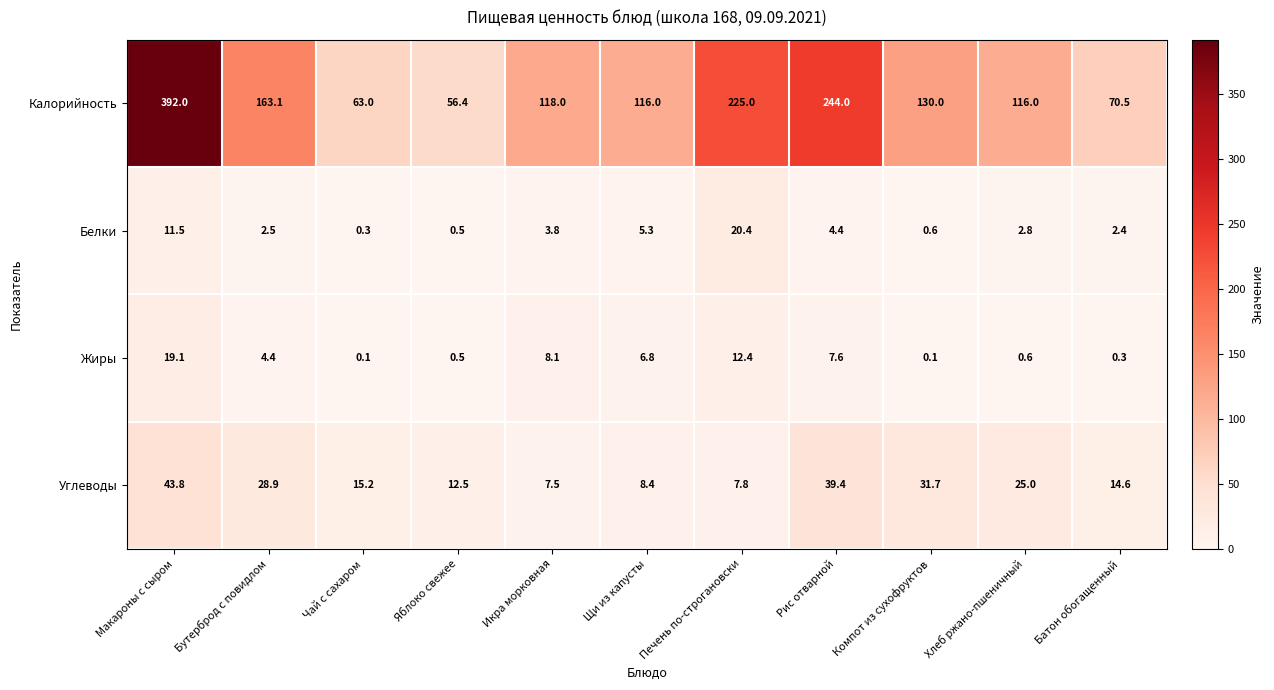

At which label does Белки first exceed 2?

Макароны с сыром